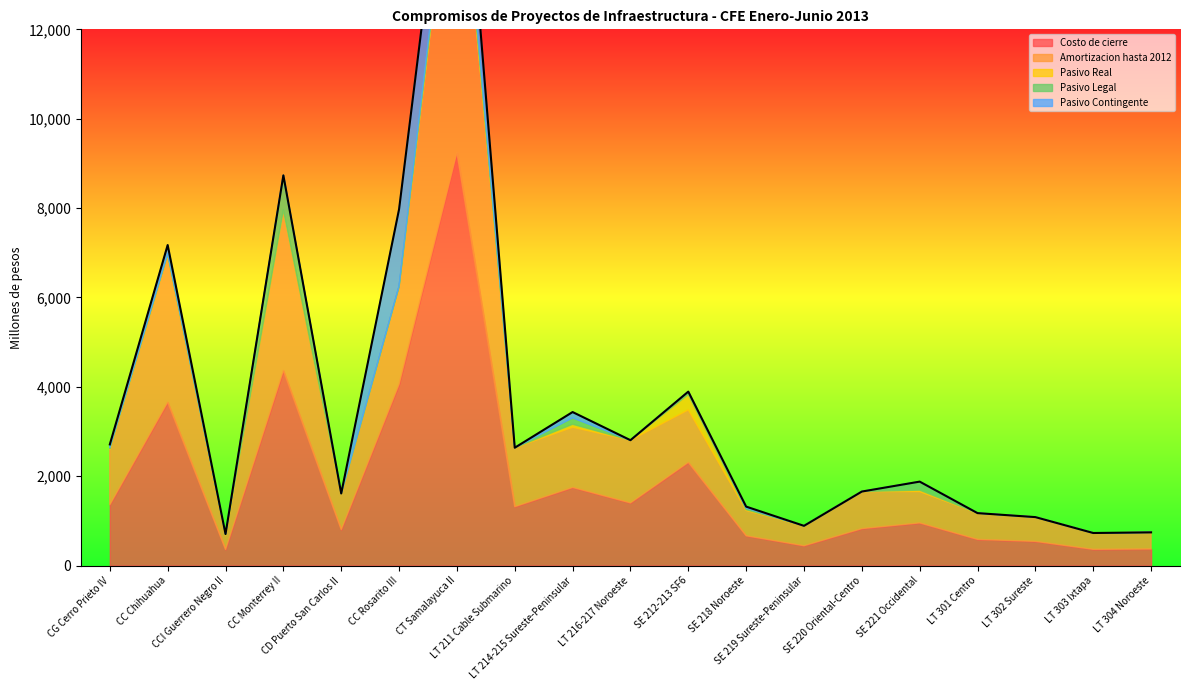

What is the label of the 12th point from the left?

SE 218 Noroeste